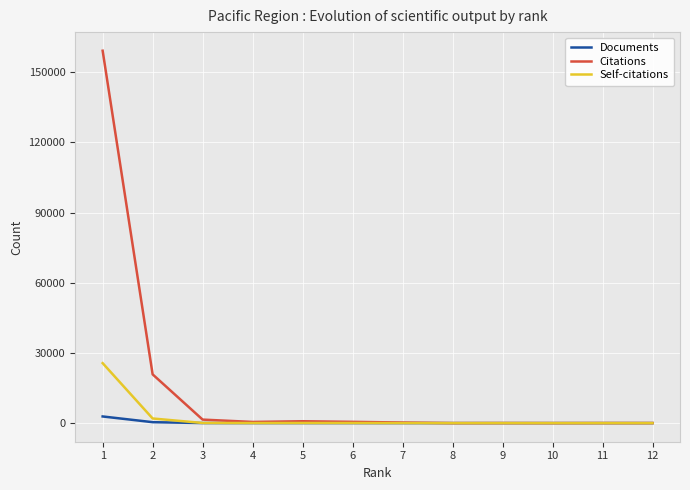

Which series has the widest spread of values?

Citations